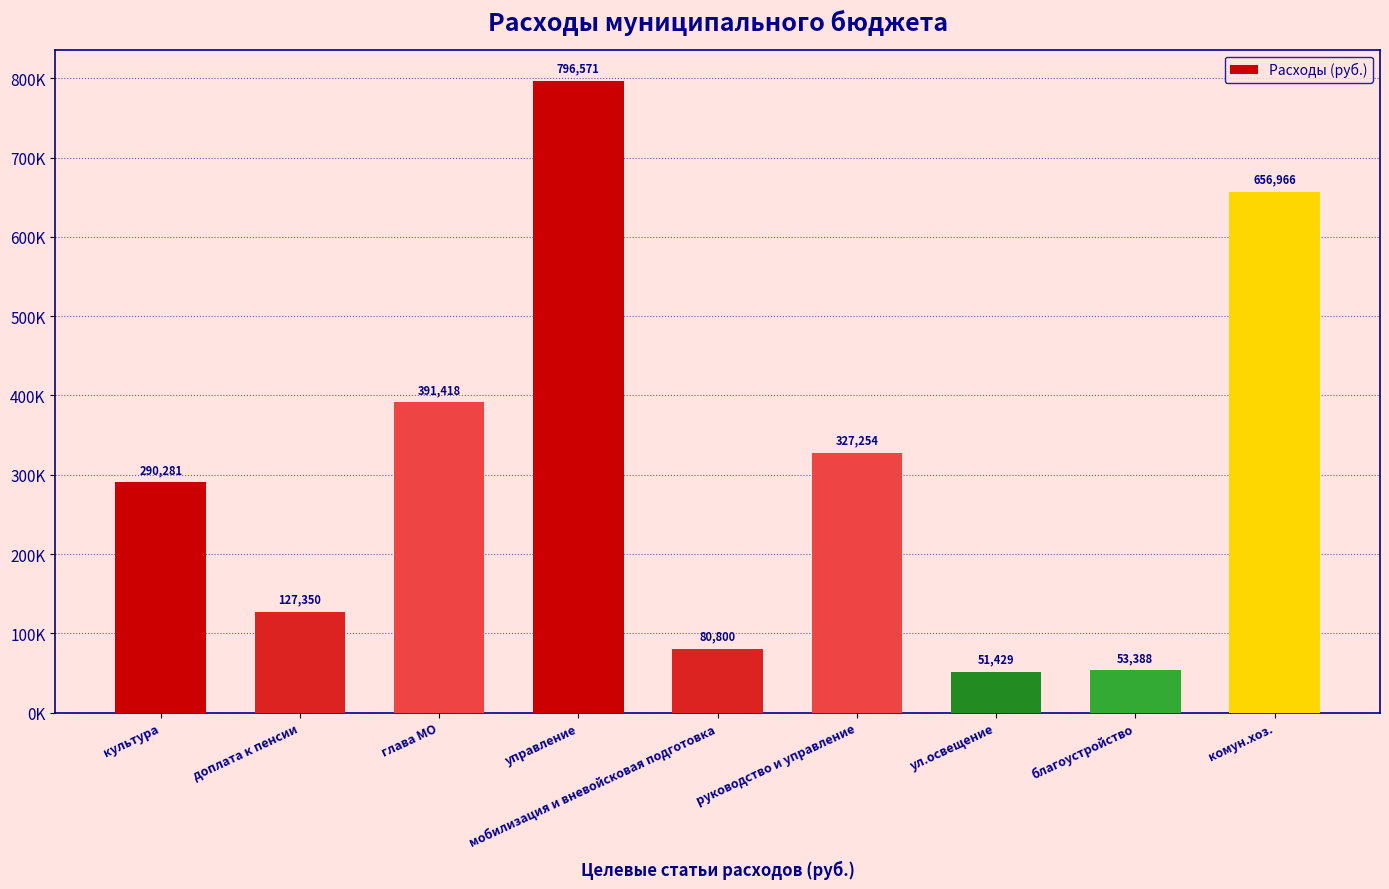

Are the bars horizontal?

No